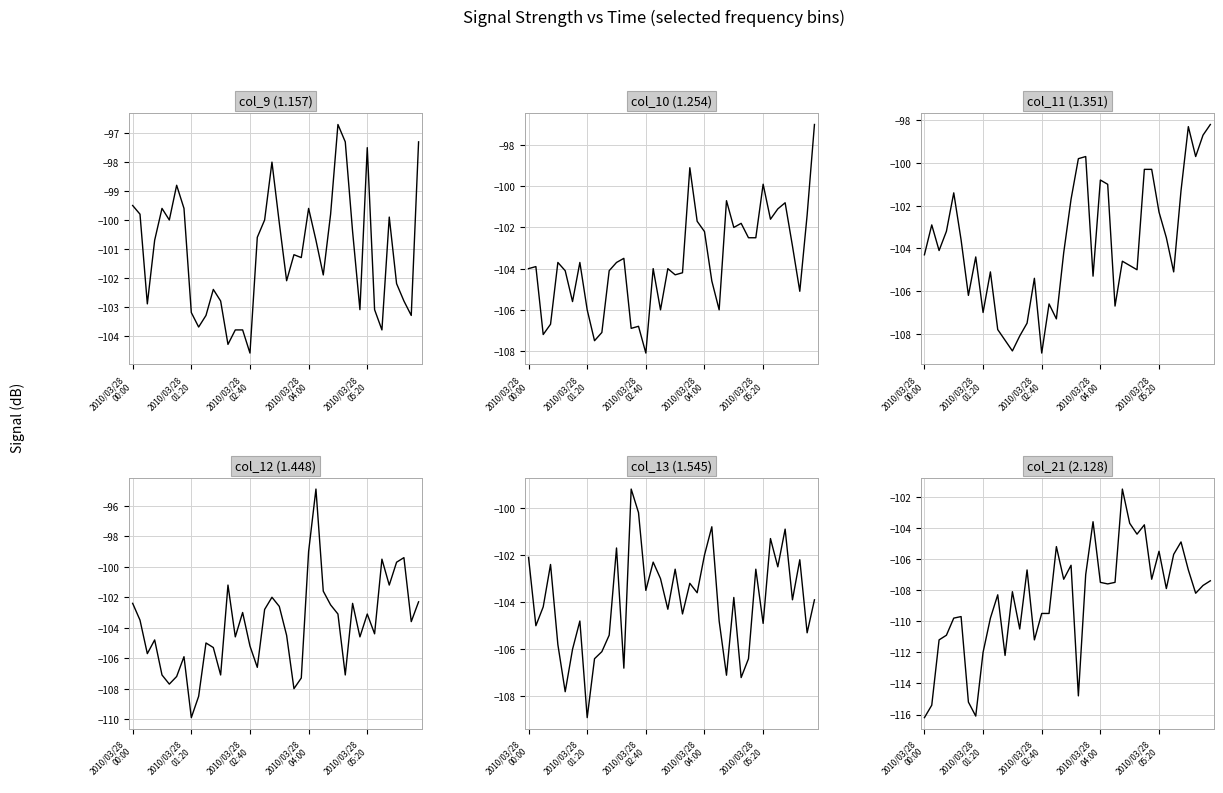

How many intersections are there between col_21 (2.128) and col_12 (1.448)?

6